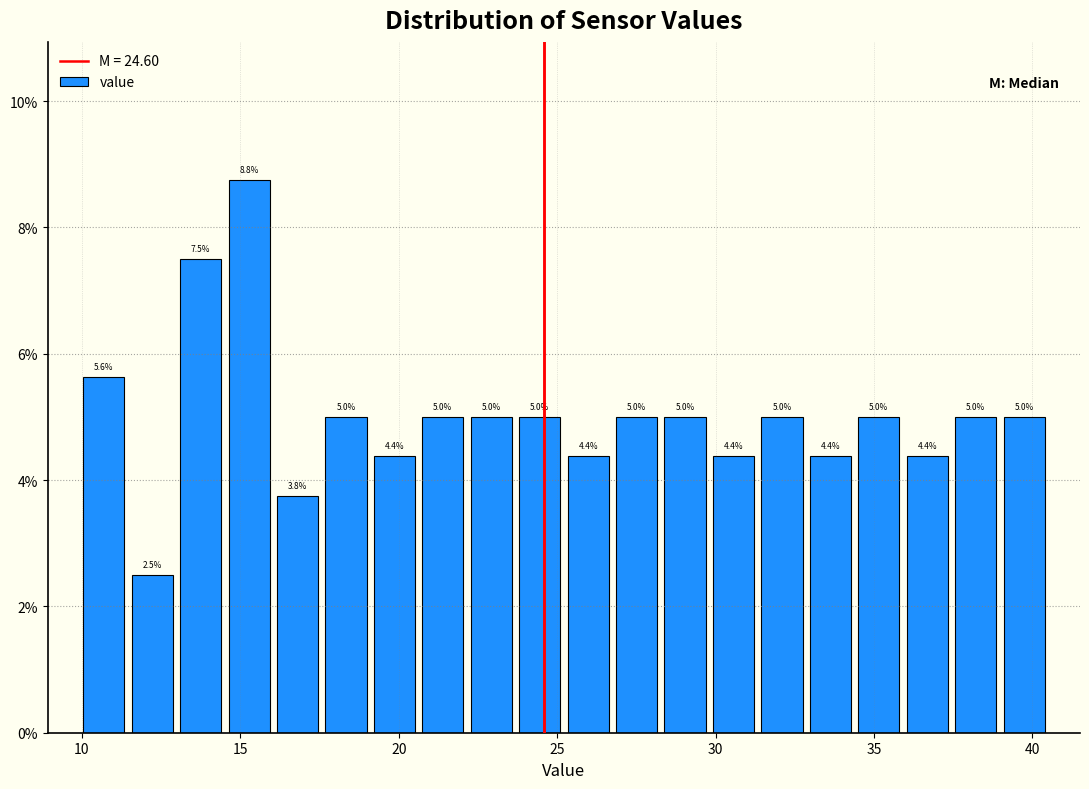

Read against the x-axis, roughly where is the centre of the tallest bar?

15.5